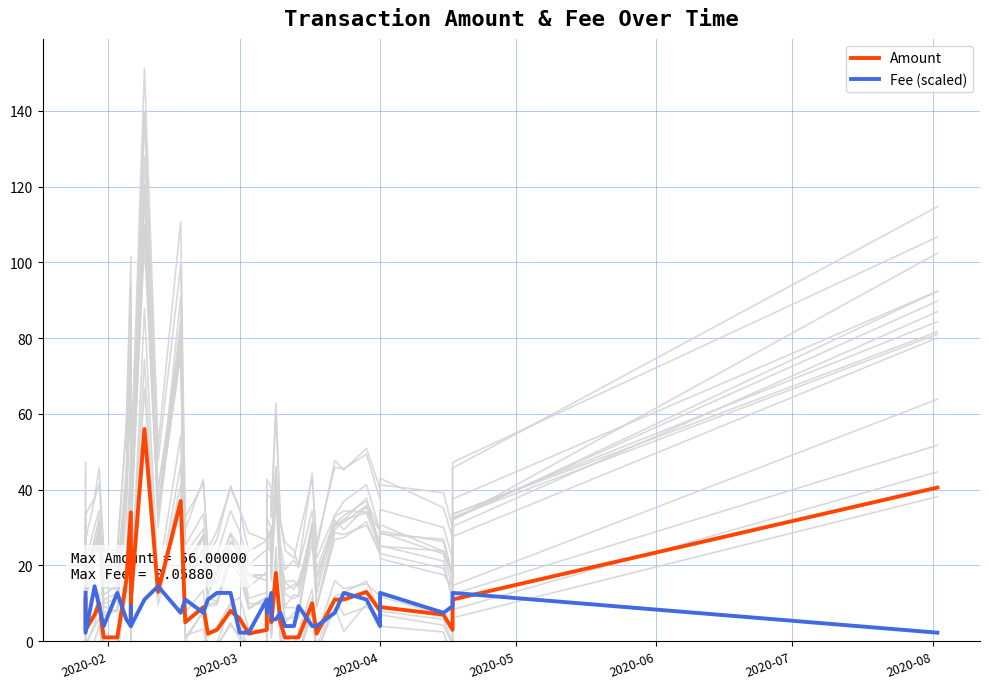

What is the difference between the second highest and minimum values in the Fee (scaled) series?

12.2